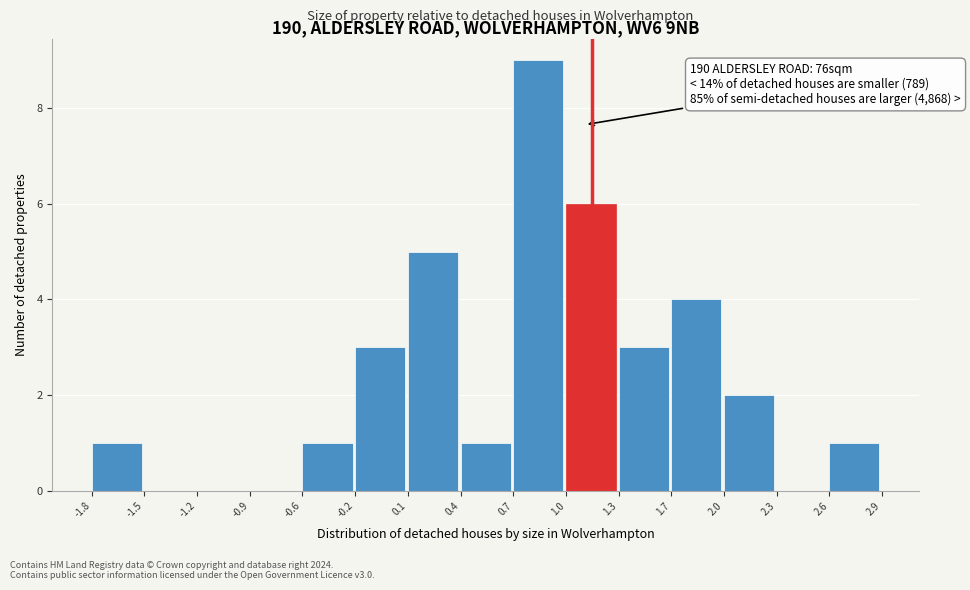

Which range on the x-axis has the tallest bar?

0.7 to 1.0